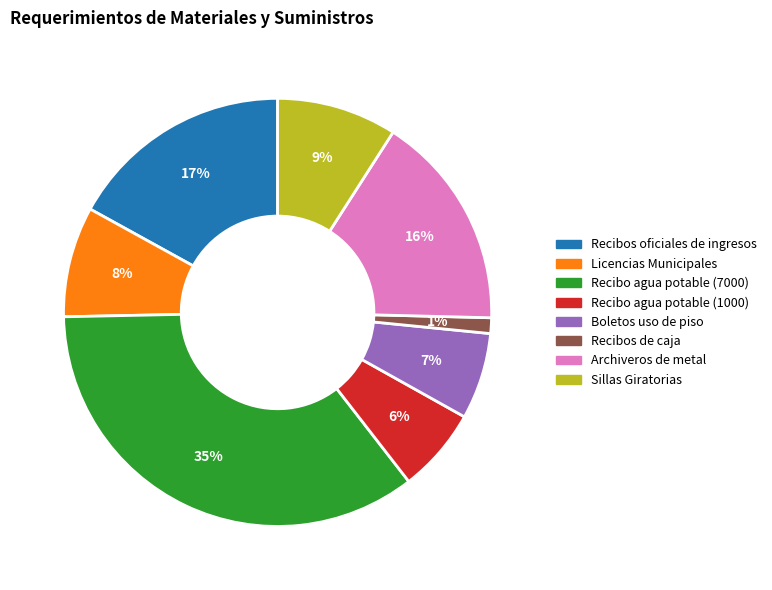

Which has a higher value, Sillas Giratorias or Archiveros de metal?

Archiveros de metal